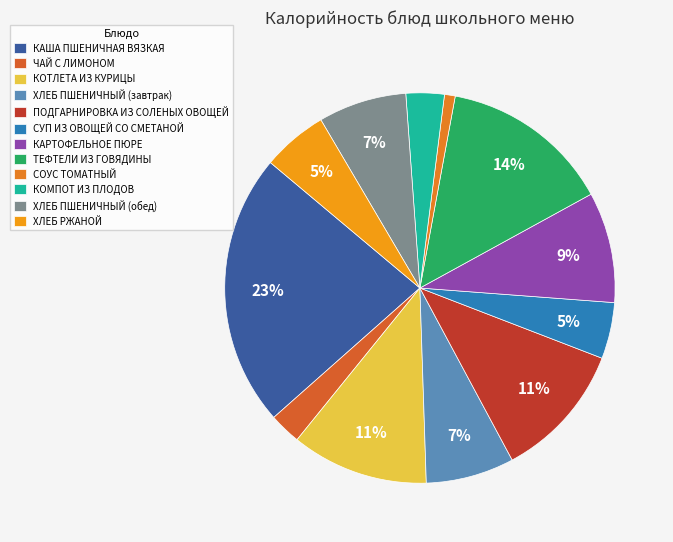

What is the smallest slice in the pie chart?

СОУС ТОМАТНЫЙ